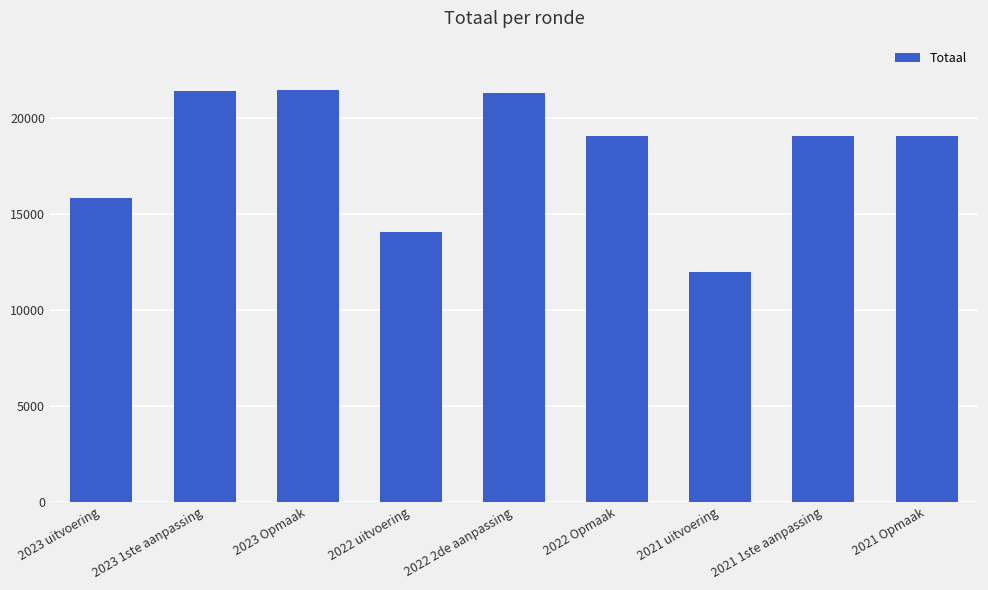

What is the difference between the maximum and minimum values?

9463